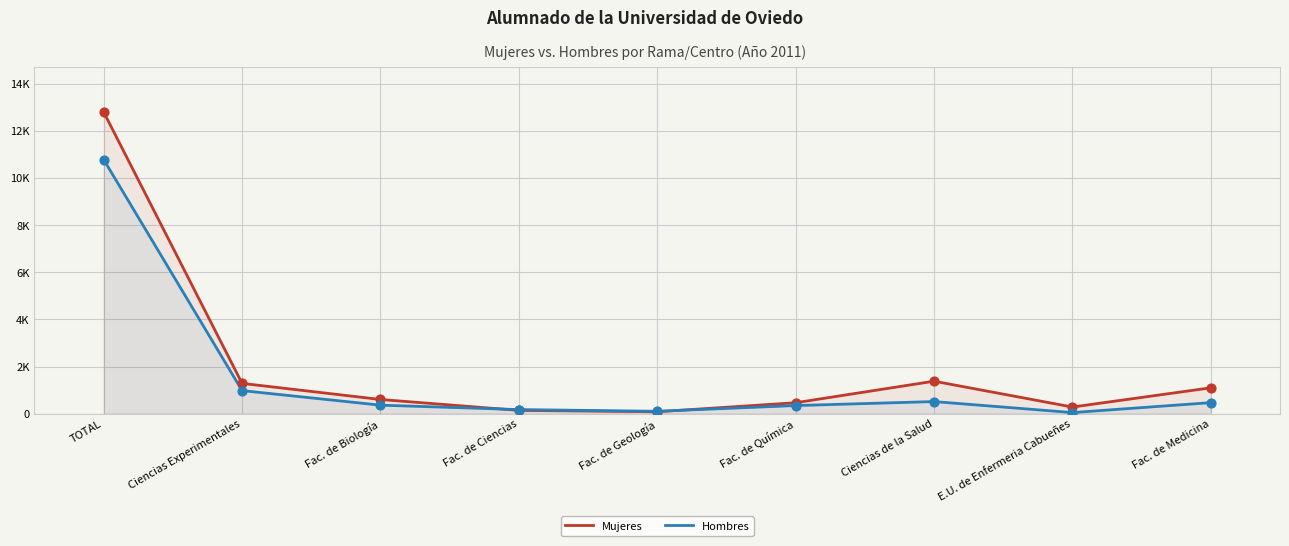

What are all the series names shown in the legend?

Mujeres, Hombres